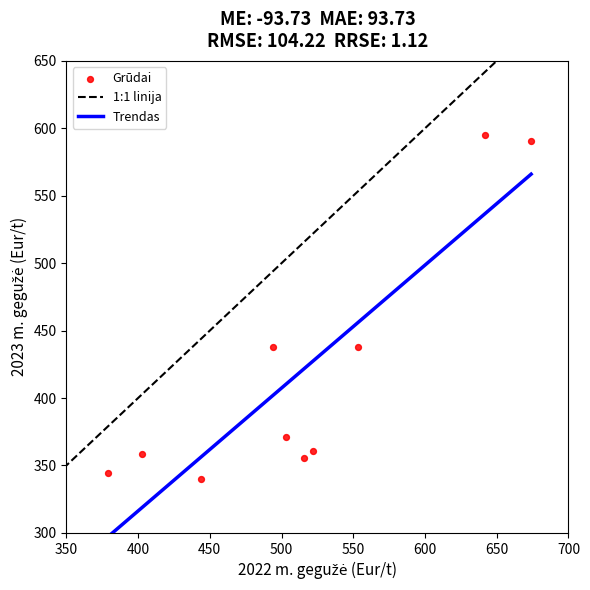

What is the range of X values (max minus min)?

295.2